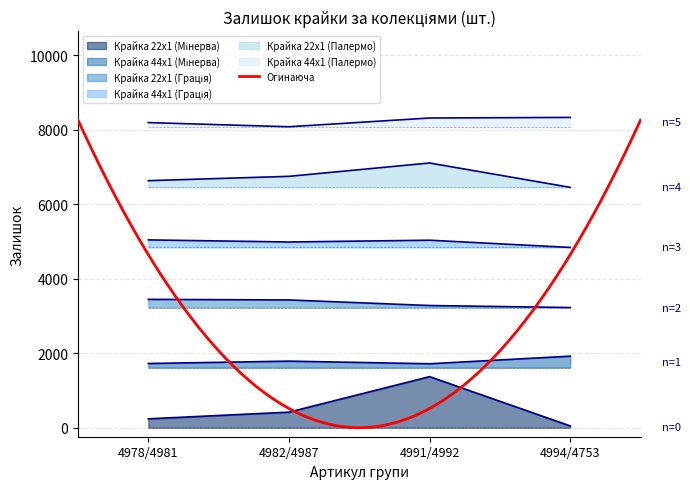

What is the sum of the Крайка 22x1 (Мінерва) values at 4982/4987 and 4991/4992?

1789.1